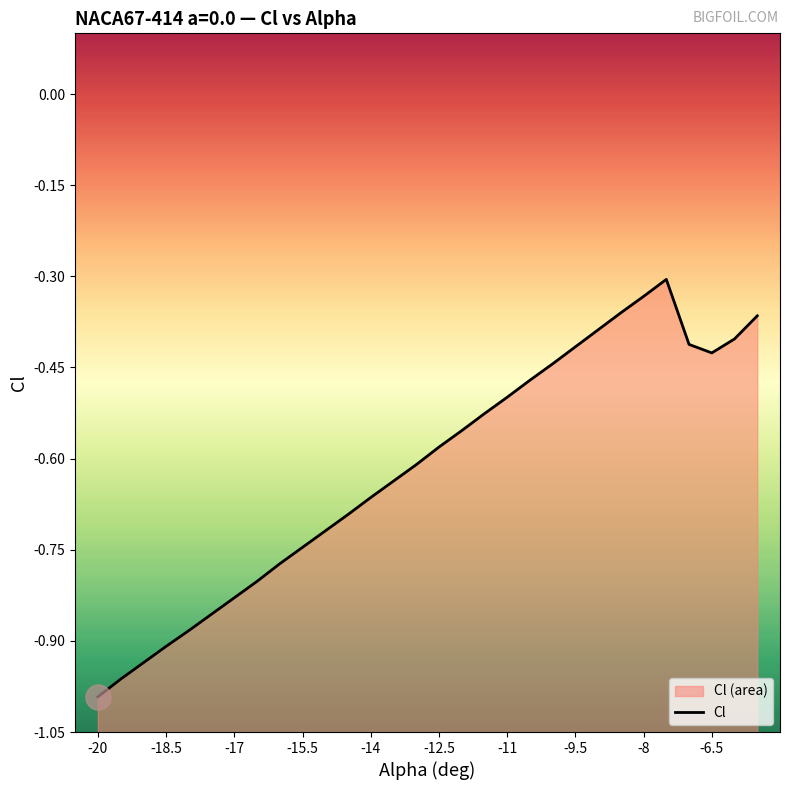

How many lines are shown in the chart?

1